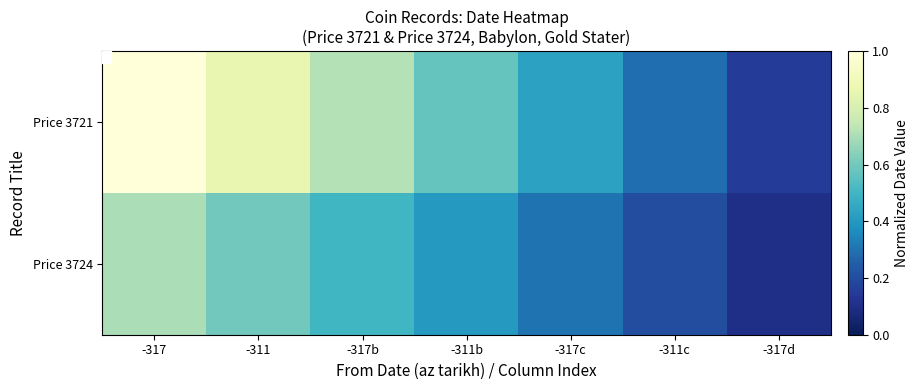

What is the difference between the highest and lowest values at -317?

0.3